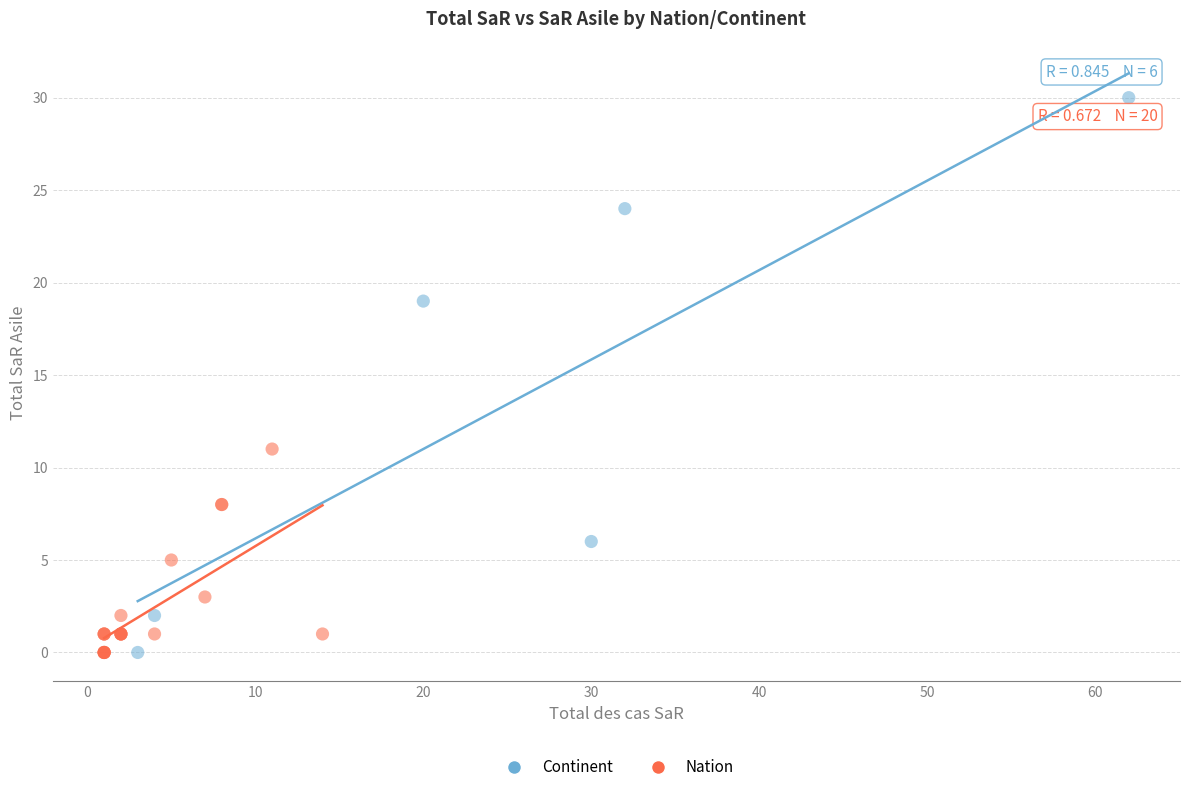

Which series has the widest spread of Y values?

Continent